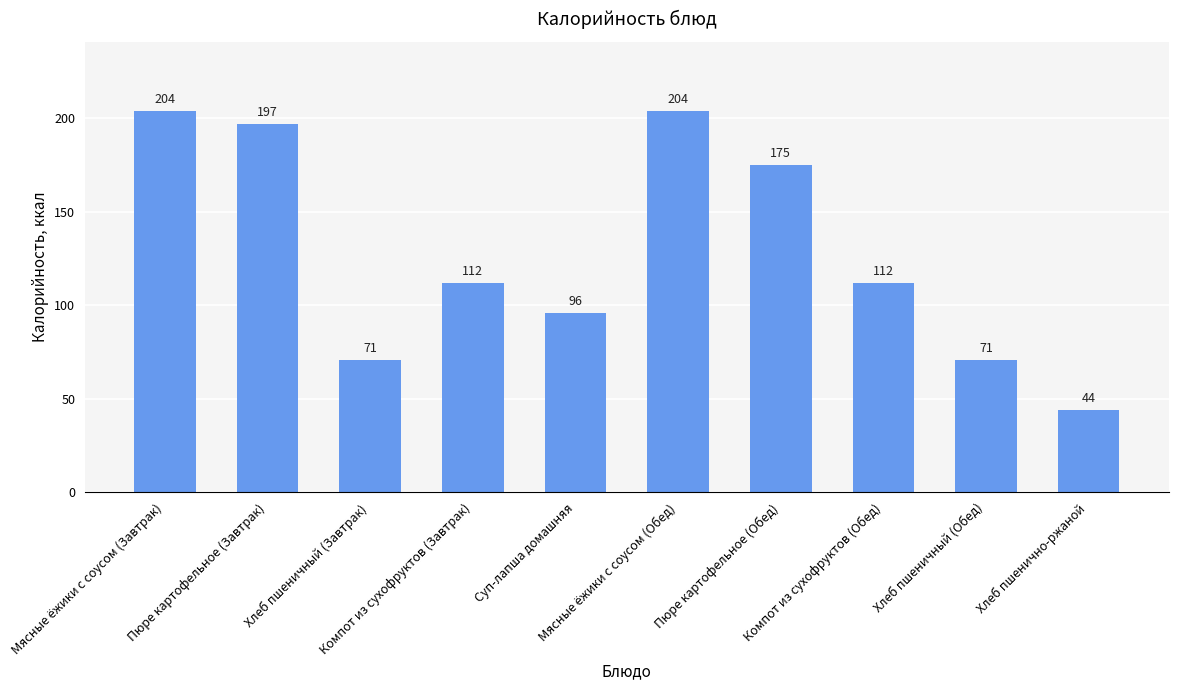

What is the change in value from Мясные ёжики с соусом (Обед) to Хлеб пшенично-ржаной?

-160